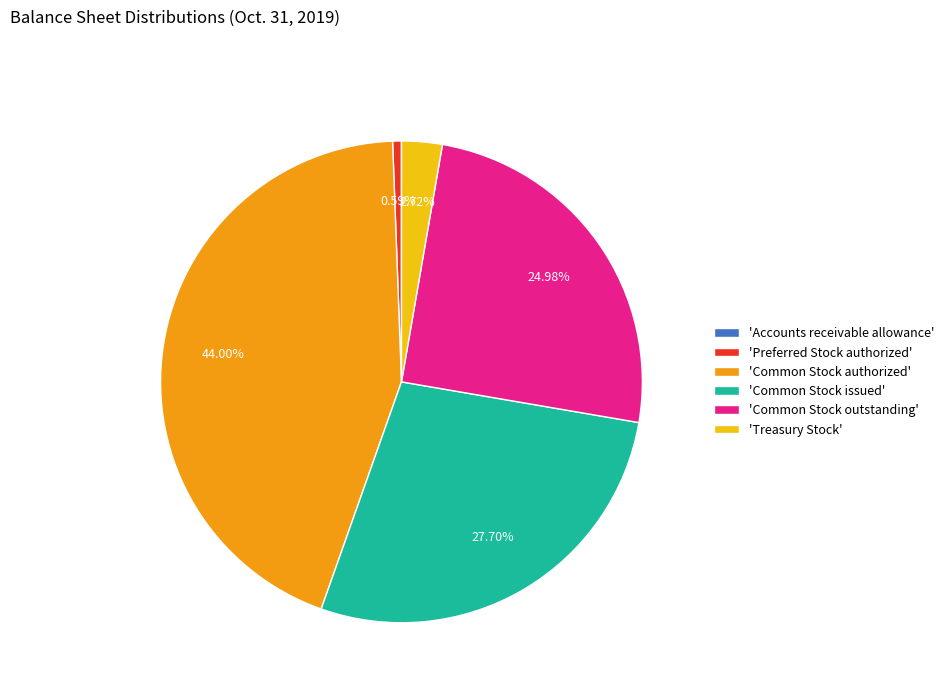

Is the sum of 'Preferred Stock authorized' and 'Treasury Stock' greater than half?

No